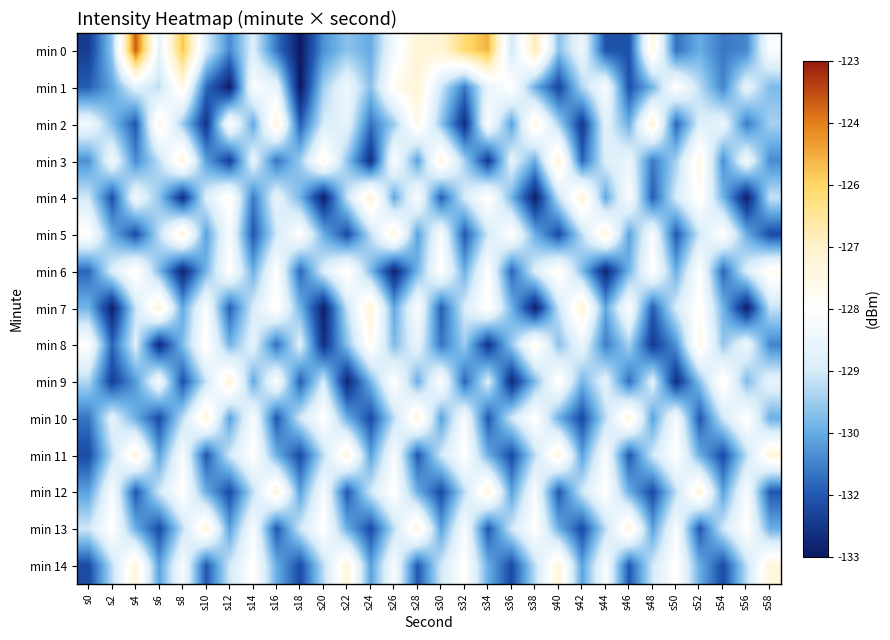

Which series has the widest spread of values?

min 0